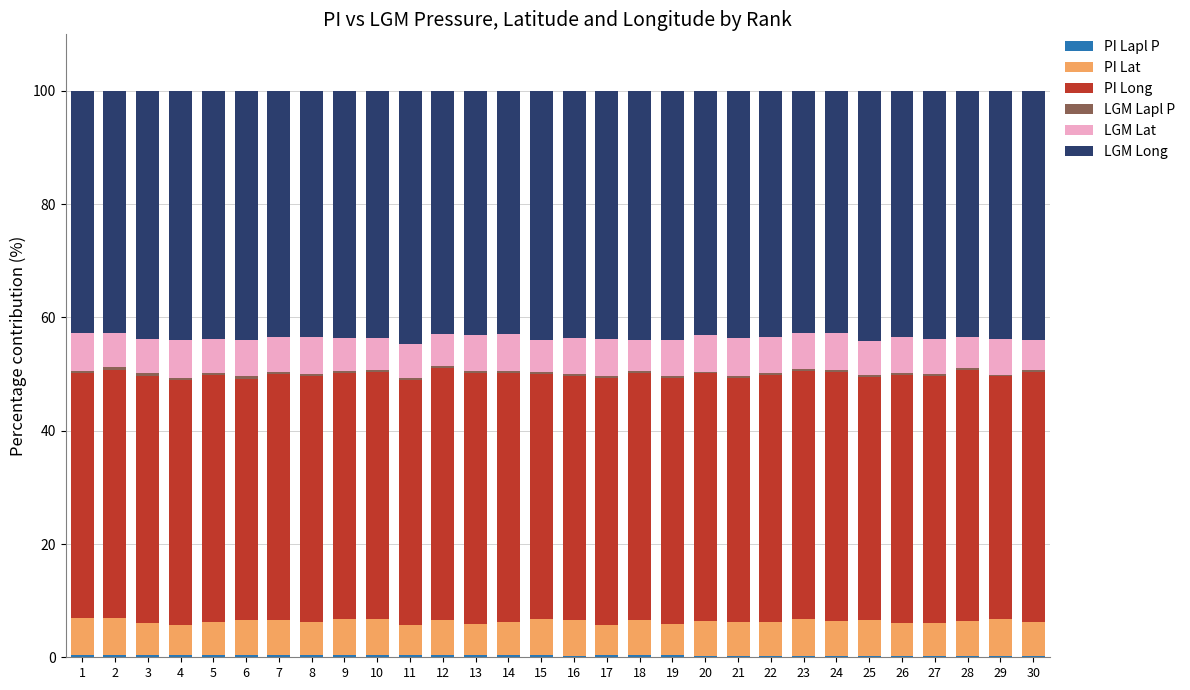

What is the difference between the maximum and minimum values in the PI Long series?

2.1